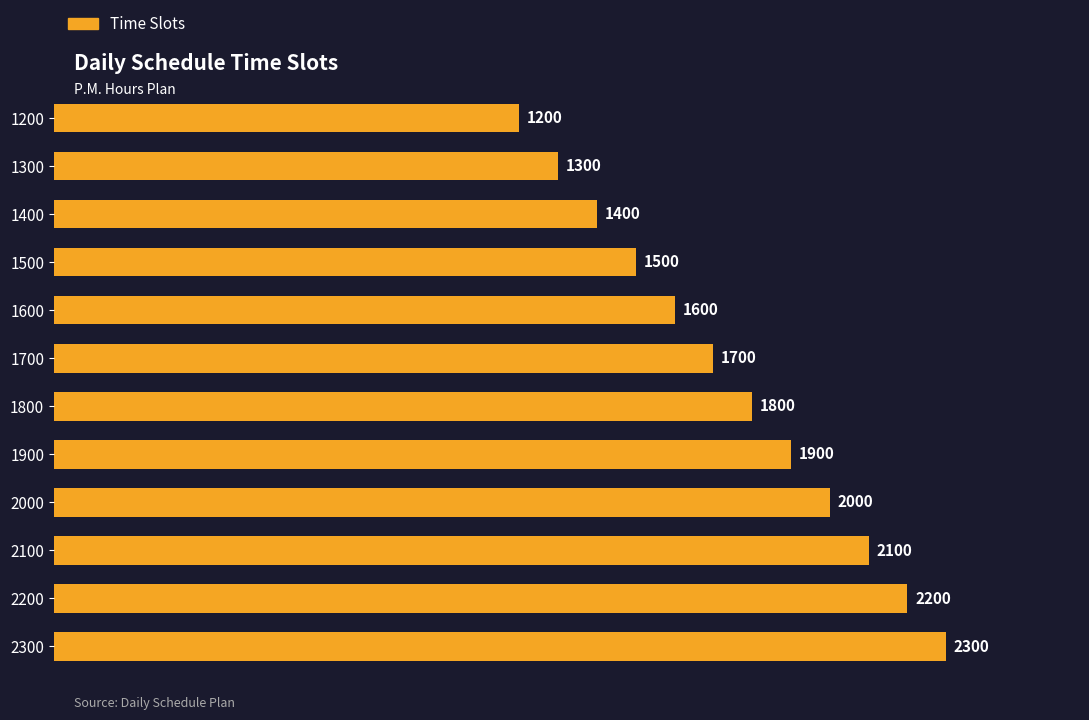

What is the maximum value shown in the chart?

2300